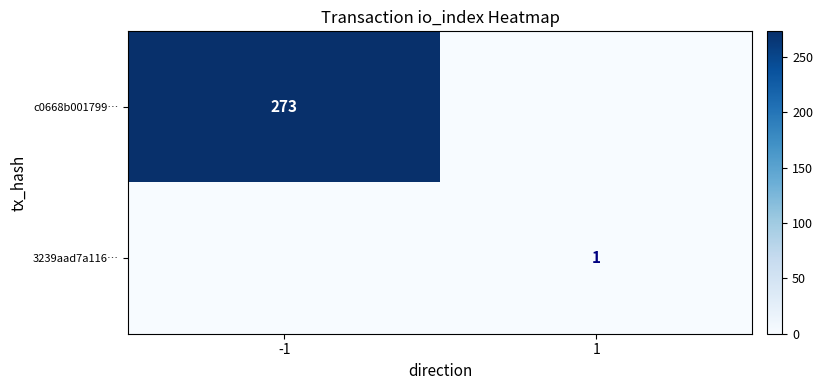

Is the value of c0668b001799… at -1 greater than the value of 3239aad7a116… at 1?

Yes